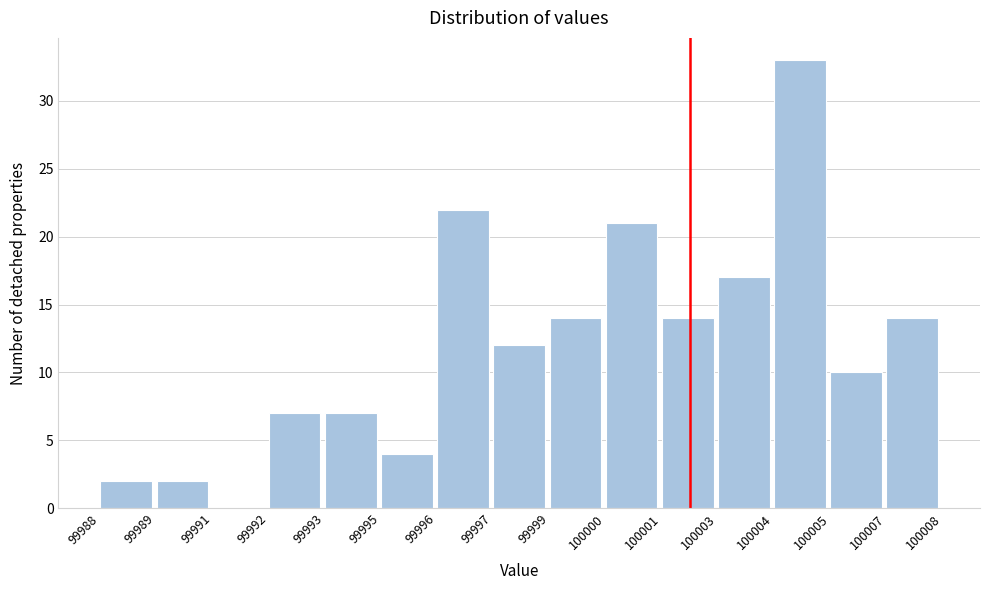

Reading right to left, transcribe all the data shown in this chart.

100007=14	100005=10	100004=33	100003=17	100001=14	100000=21	99999=14	99997=12	99996=22	99995=4	99993=7	99992=7	99991=0	99989=2	99988=2